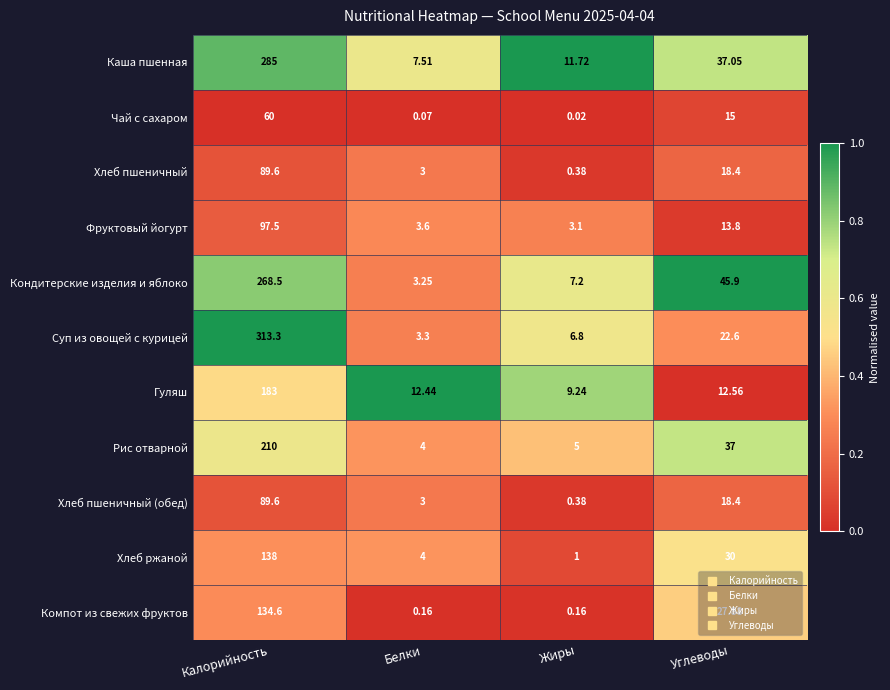

Is the value of Рис отварной at Углеводы greater than the value of Чай с сахаром at Жиры?

Yes